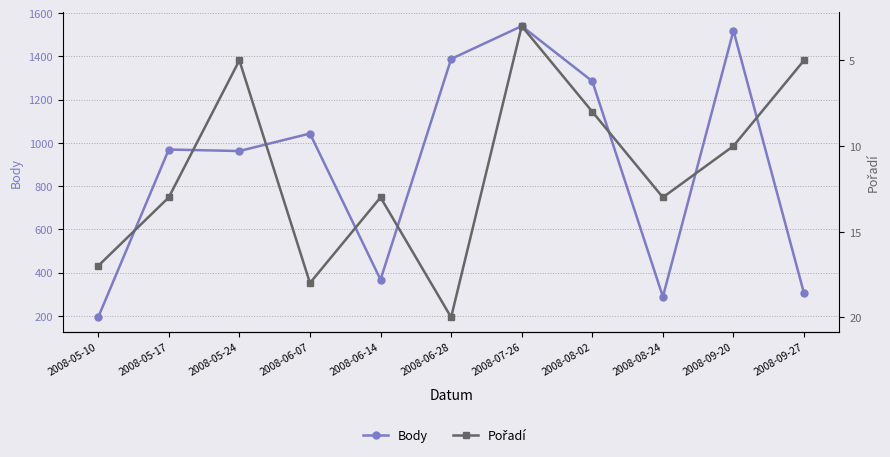

What is the approximate value of Pořadí at 2008-05-17, to the nearest 5?

15